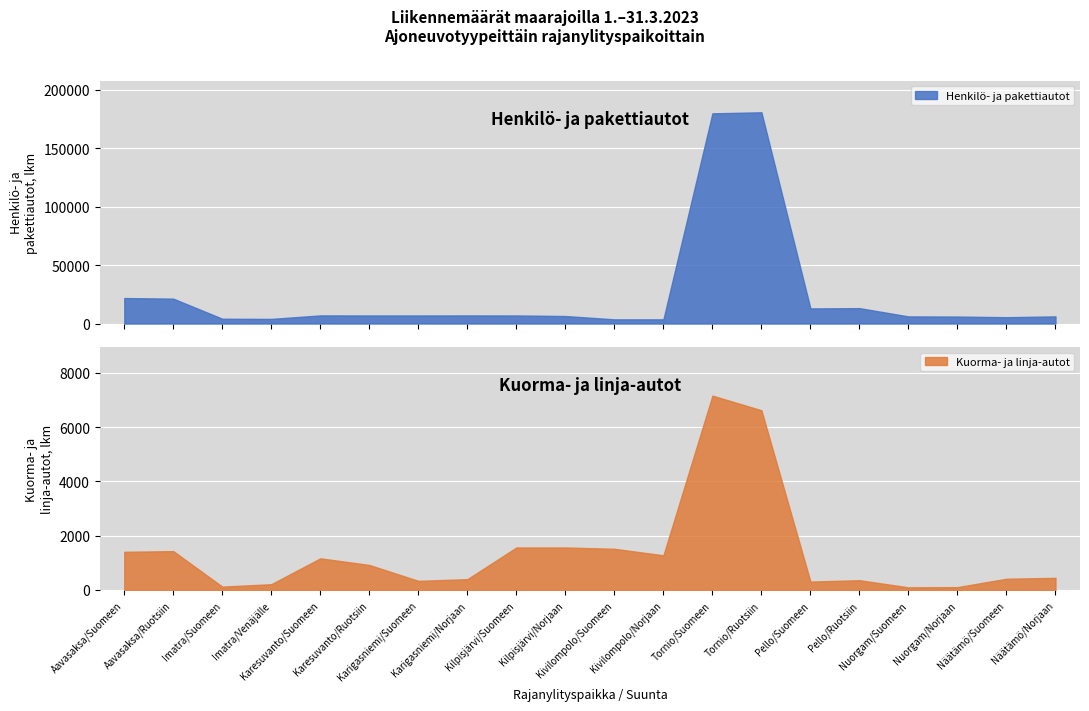

True or false: Henkilö- ja pakettiautot and Kuorma- ja linja-autot cross at least once.

False